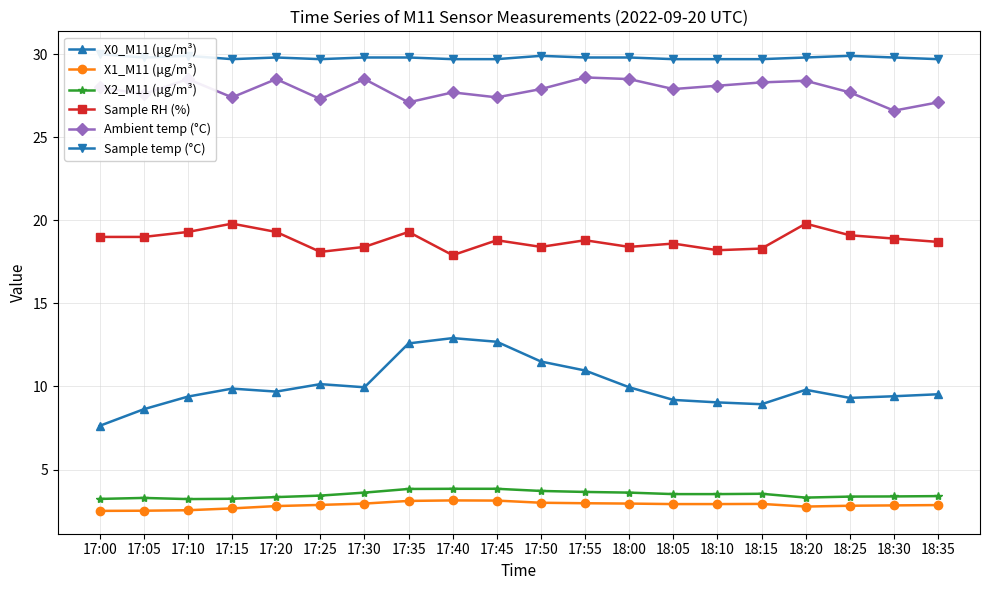

In Ambient temp (°C), how many points are lower than both neighbors (excluding endpoints)?

7